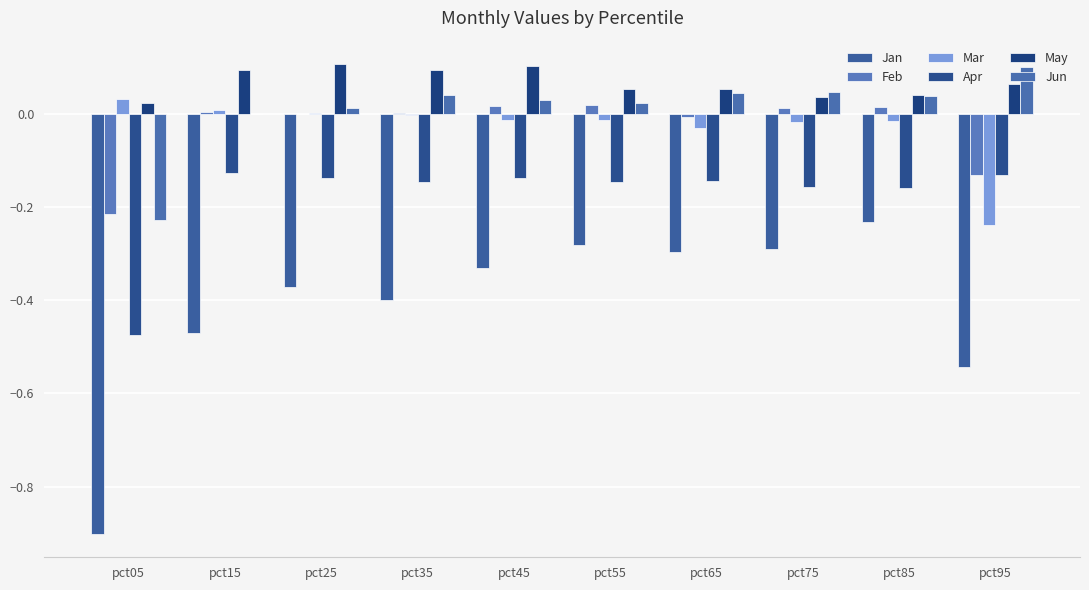

How many data points does each series have?

10